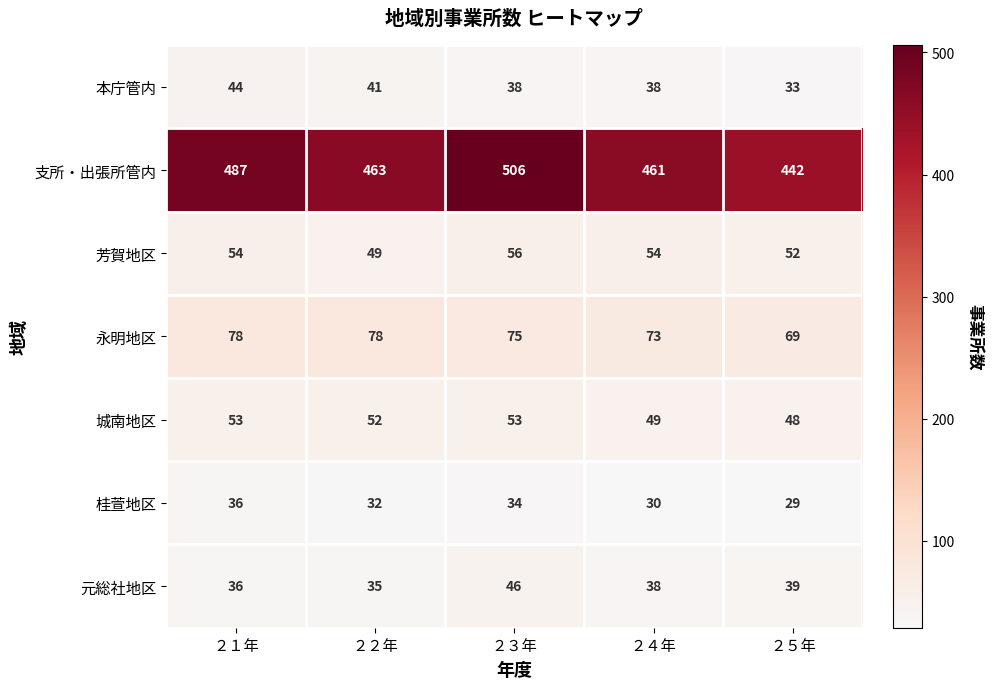

What is the difference between the highest and lowest values at ２５年?

413